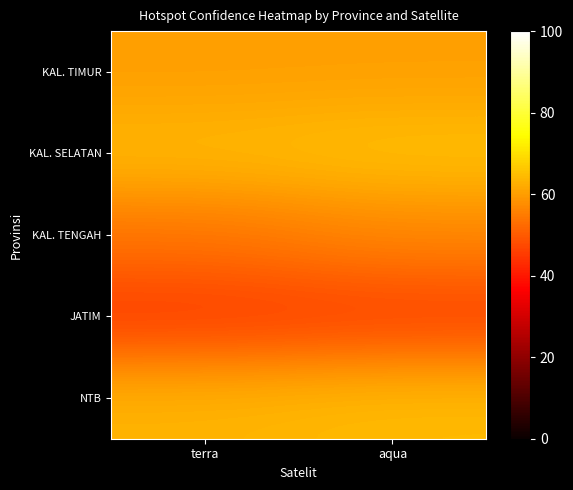

What is the minimum value shown in the chart?

45.3